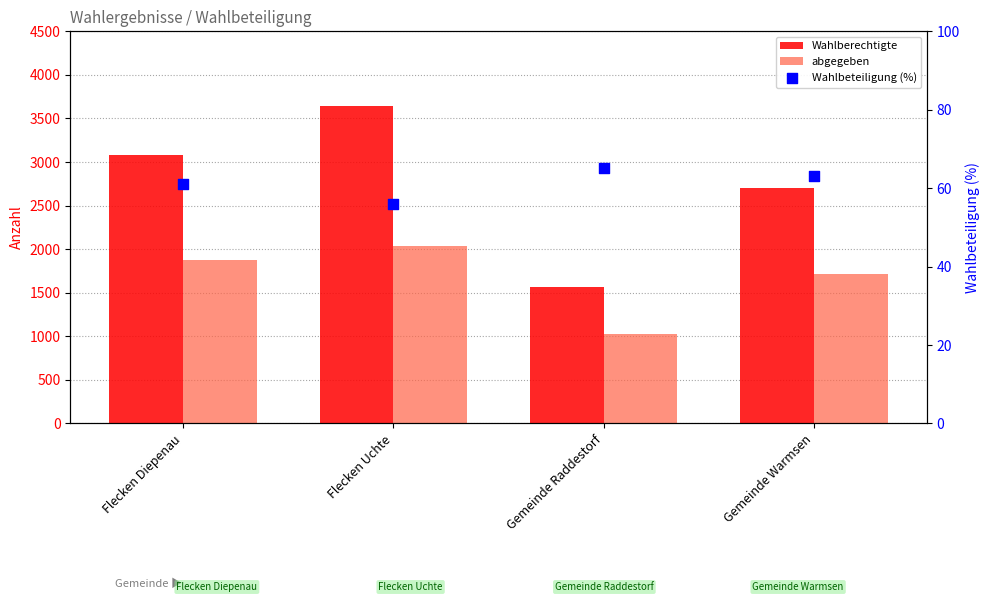

What are all the series names shown in the legend?

Wahlberechtigte, abgegeben, Wahlbeteiligung (%)